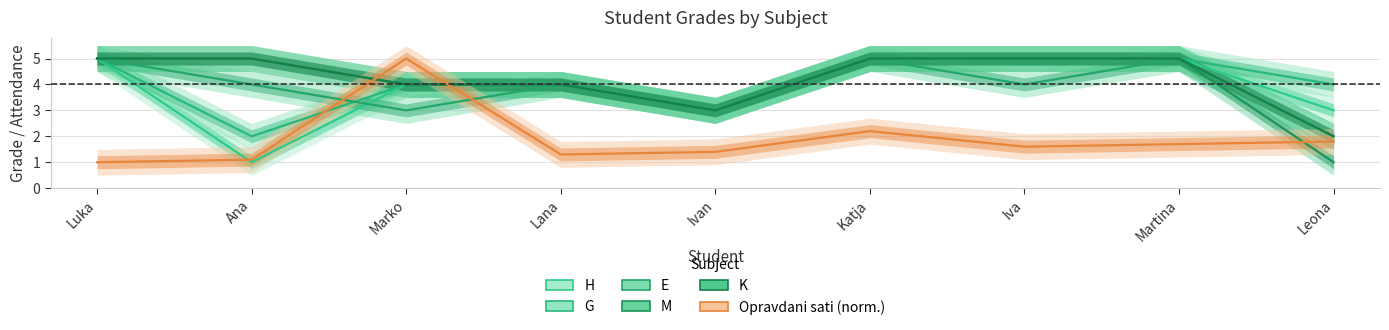

How many data points in G are above 4?

4